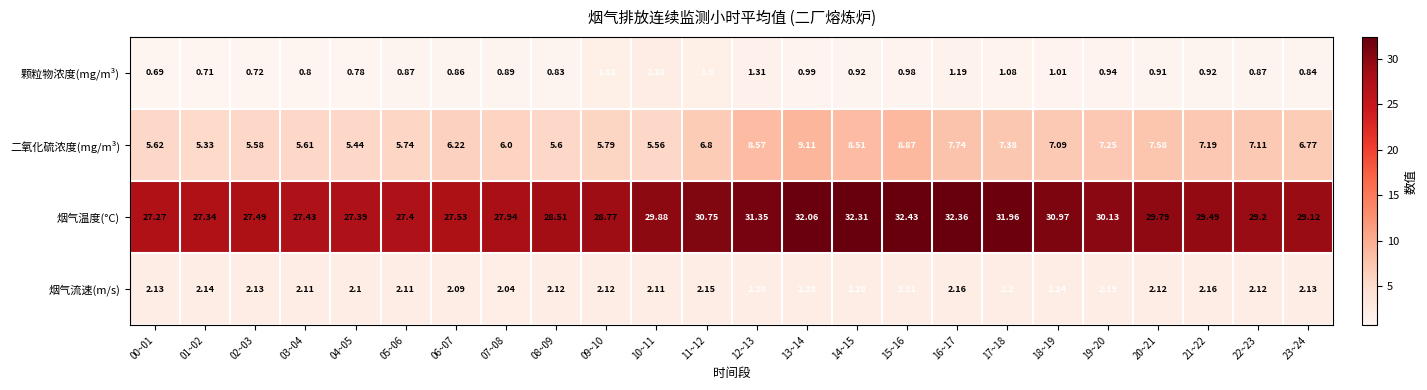

At 08~09, list the series in order from smallest to largest.

颗粒物浓度(mg/m³), 烟气流速(m/s), 二氧化硫浓度(mg/m³), 烟气温度(°C)